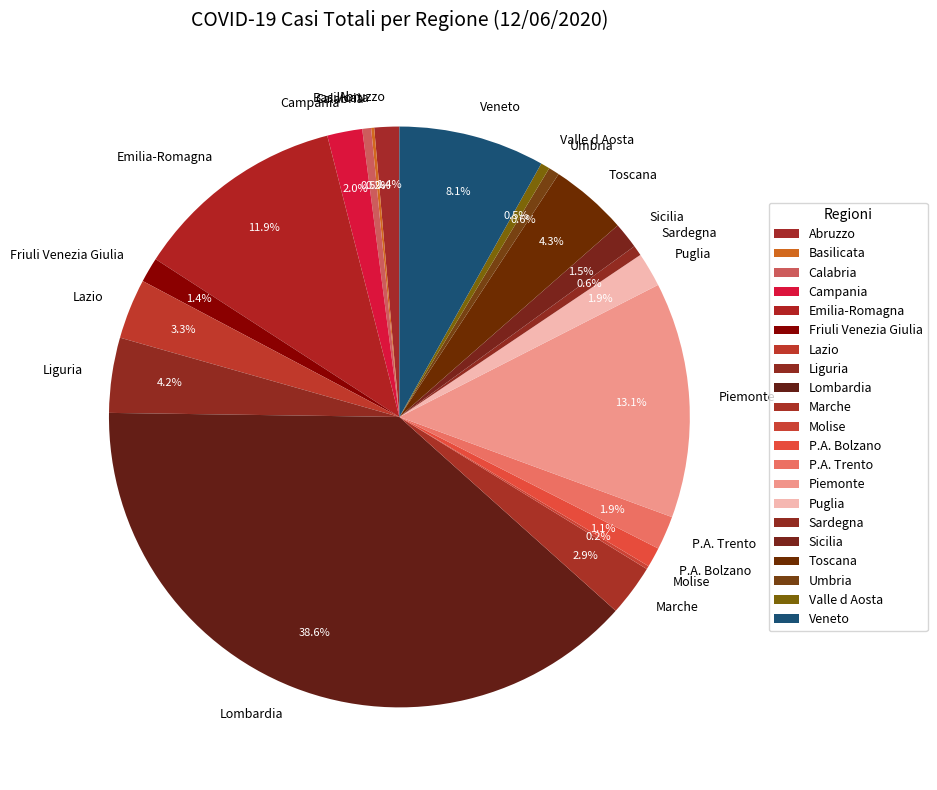

Between Lombardia and Puglia, which is larger?

Lombardia